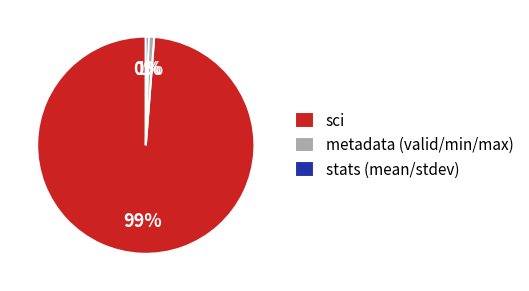

Is sci the majority of the pie?

Yes